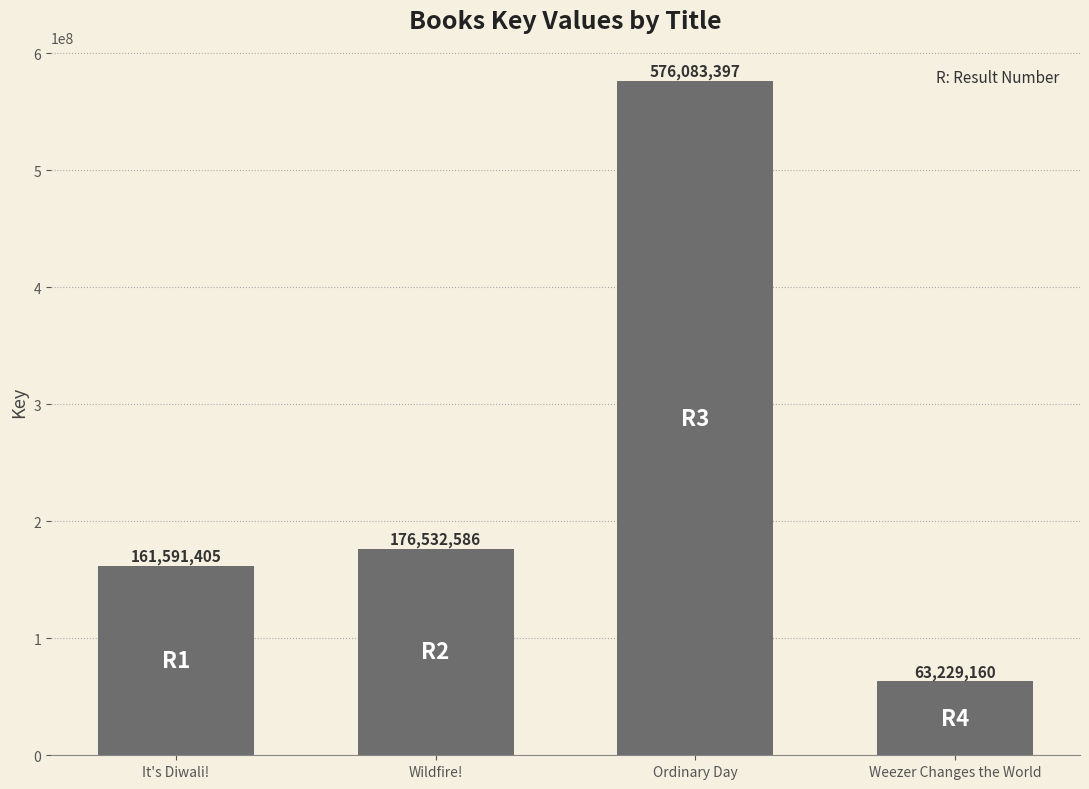

Rank the categories by value from lowest to highest.

Weezer Changes the World, It's Diwali!, Wildfire!, Ordinary Day